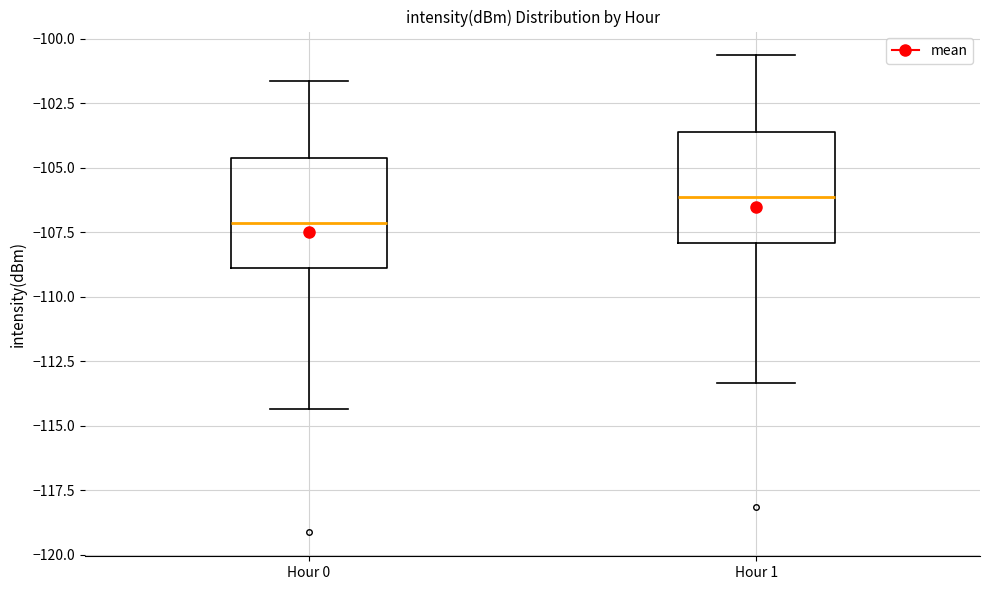

Which box has the lowest median line?

Hour 0